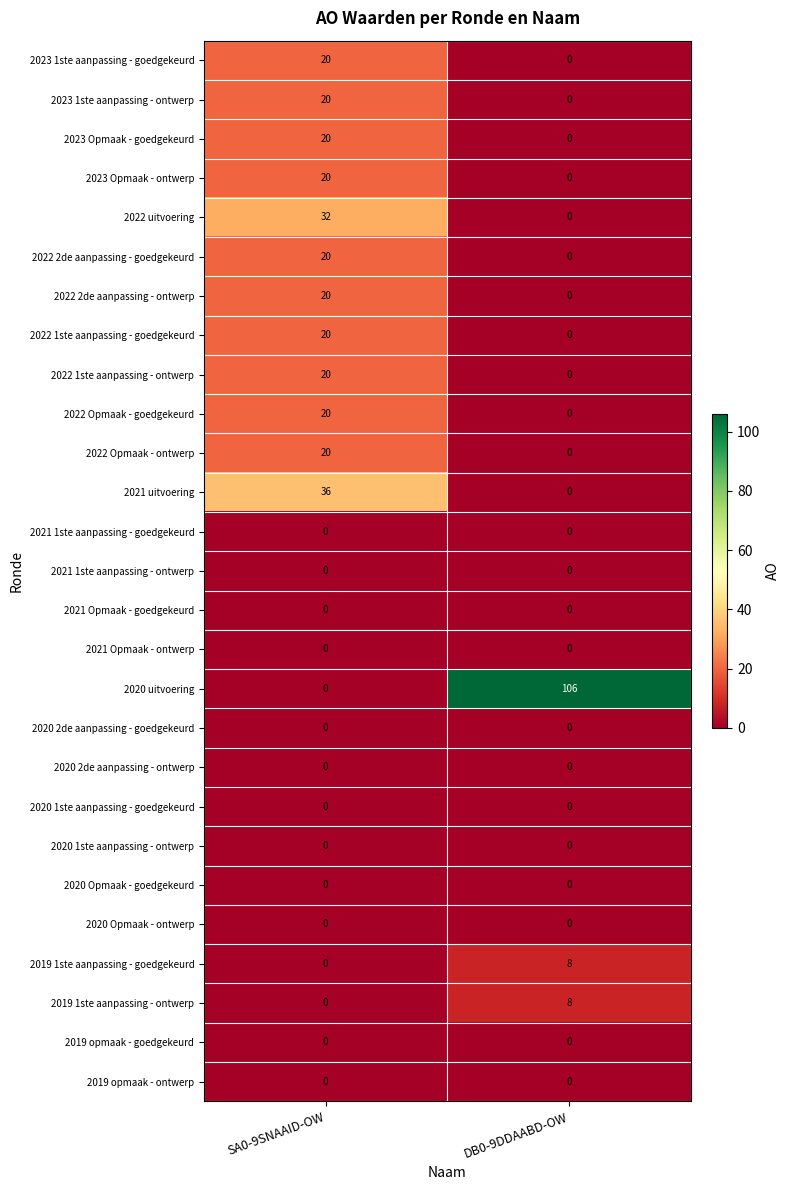

Rank the categories by 2020 uitvoering value from lowest to highest.

SA0-9SNAAID-OW, DB0-9DDAABD-OW